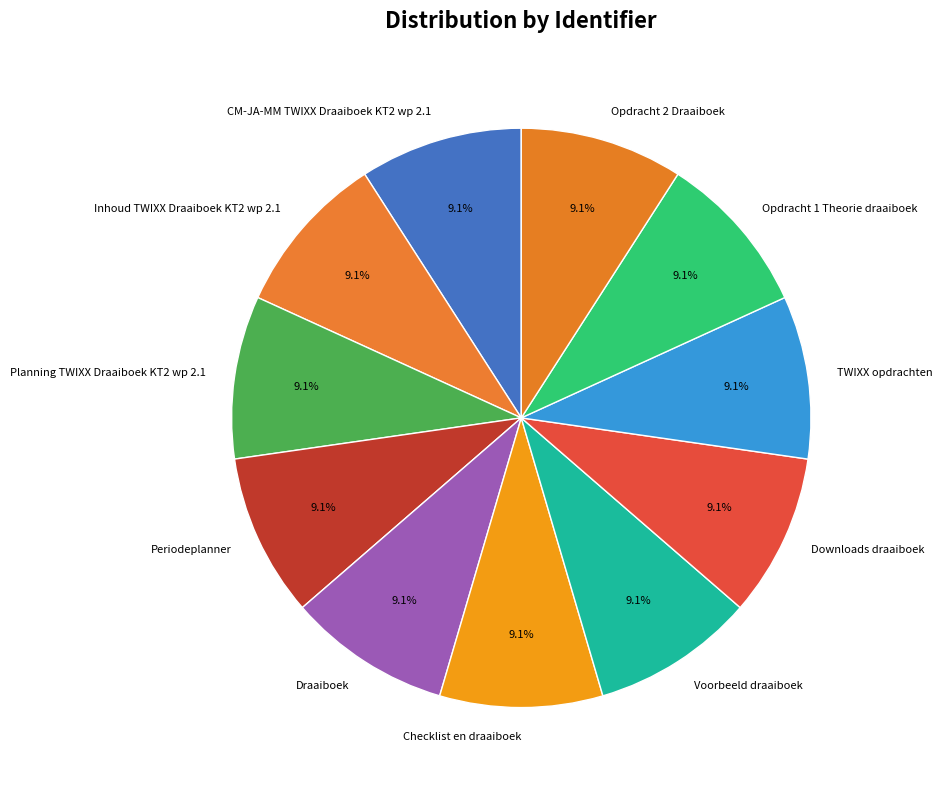

How many slices are in this pie chart?

11